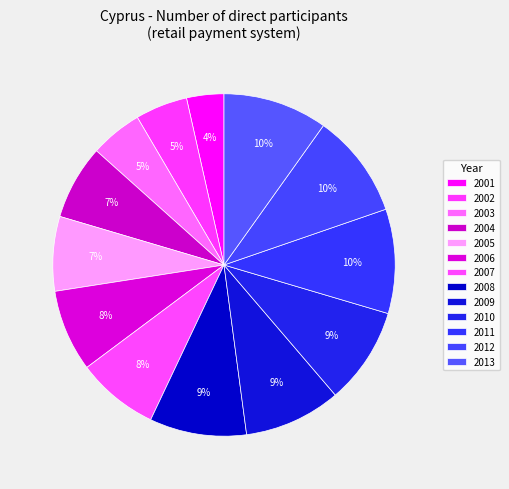

What percentage do 2010 and 2013 together represent?

19.0%